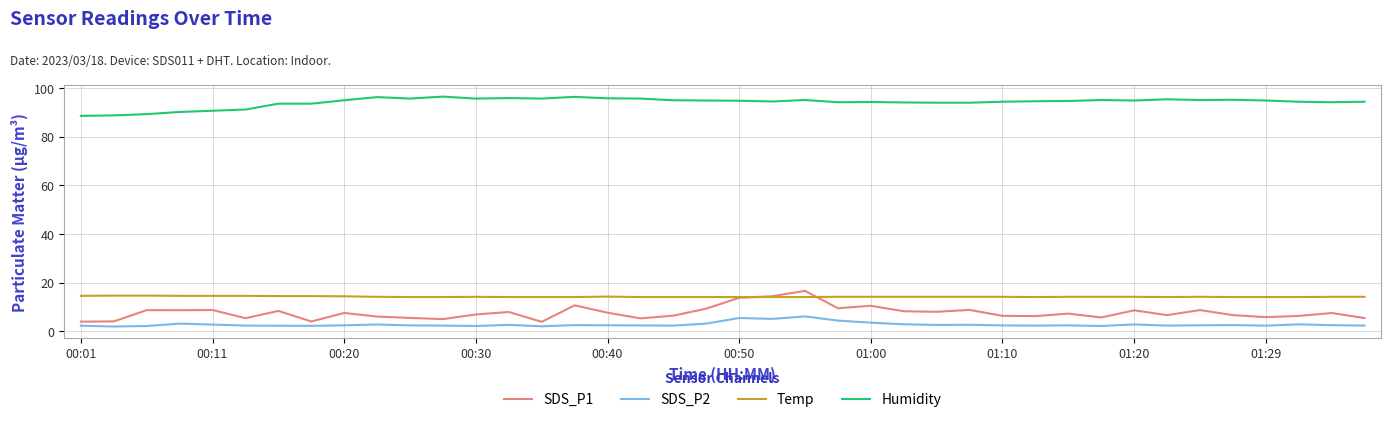

What is the difference between the maximum and minimum values in the Temp series?

0.6